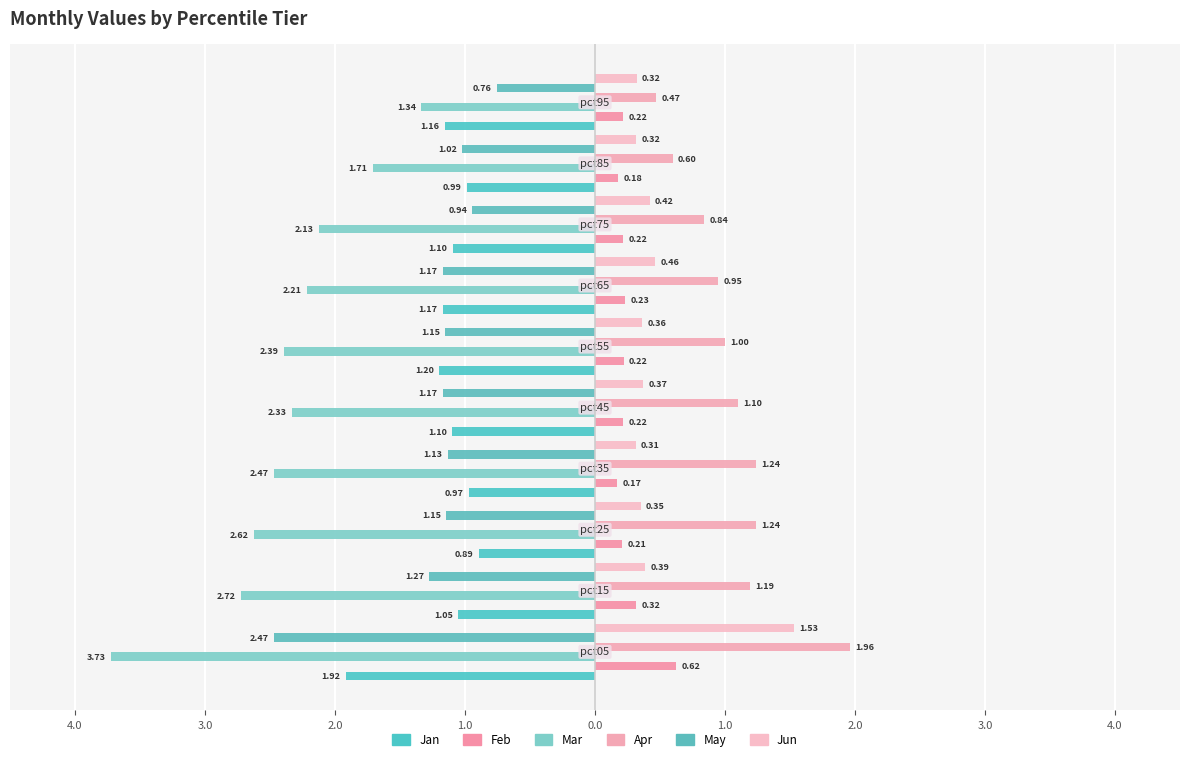

How many categories are shown in the chart?

10